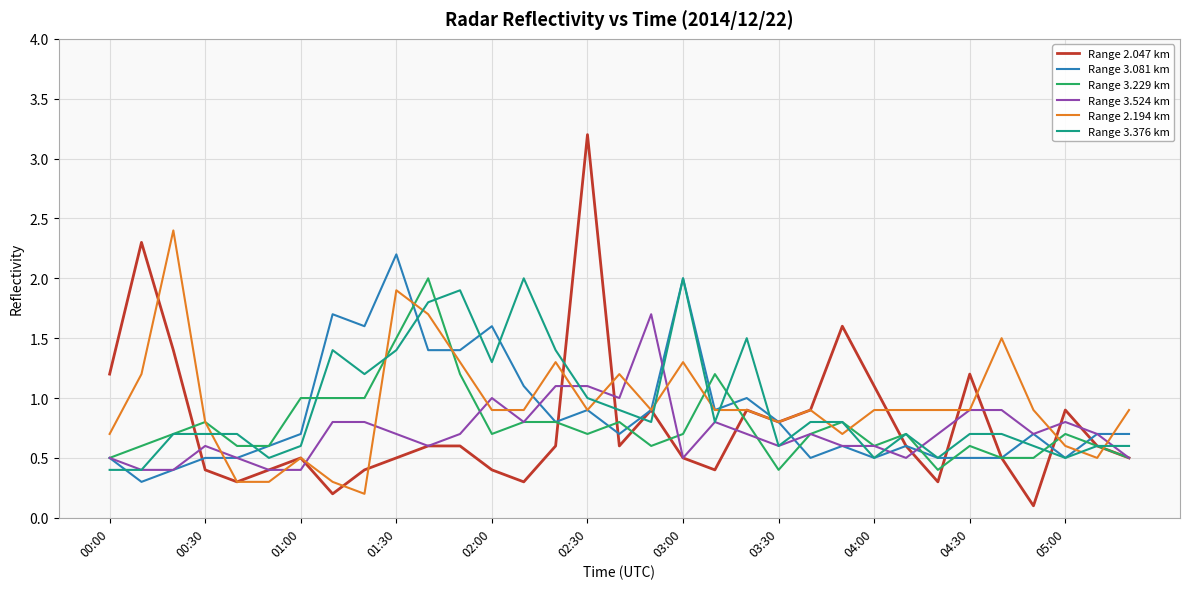

Which series has the widest spread of values?

Range 2.047 km